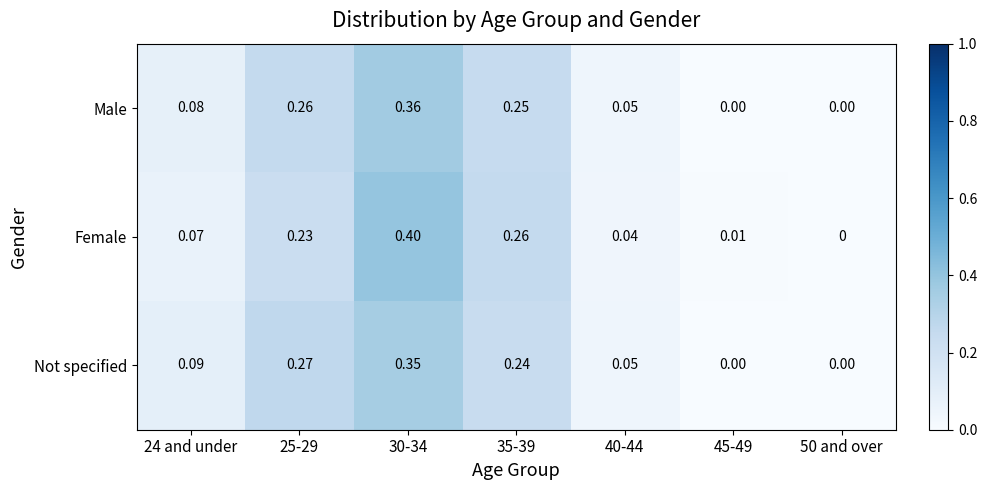

Which category has the highest value across all series?

30-34